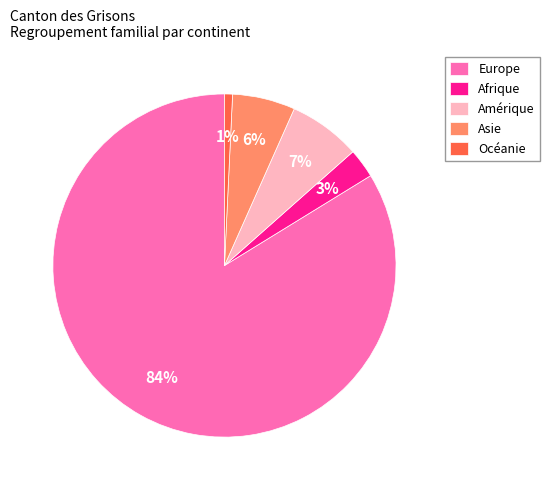

Which slice is the largest?

Europe